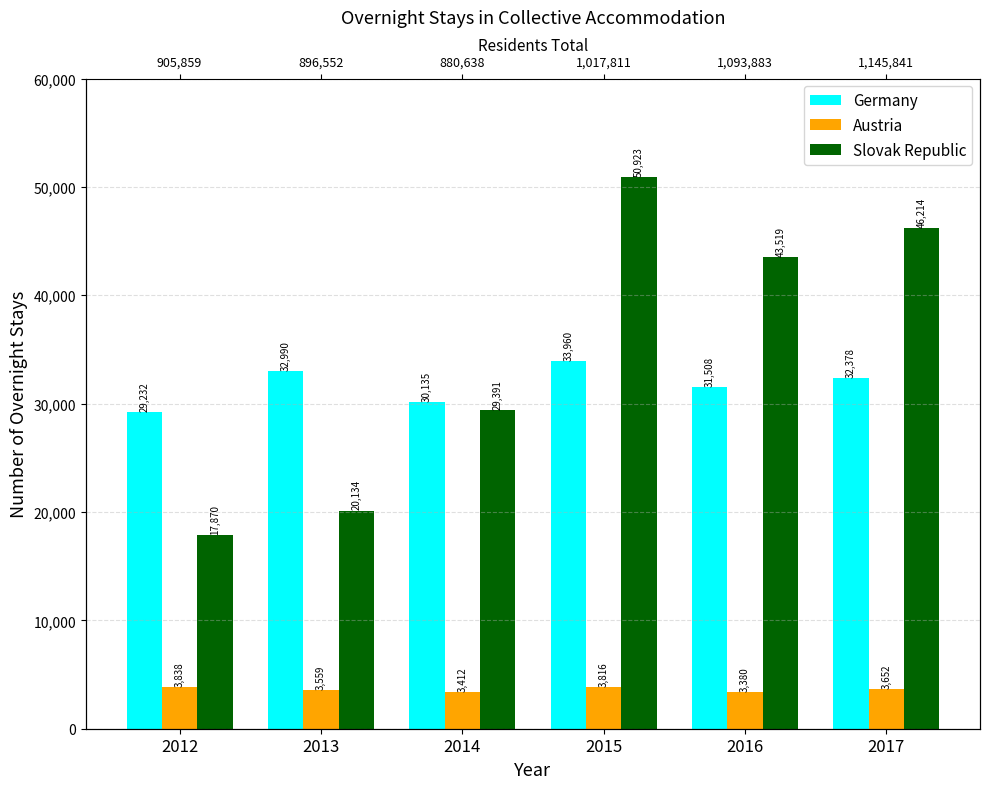

The Austria series shows 5868 at 2015. True or false?

False